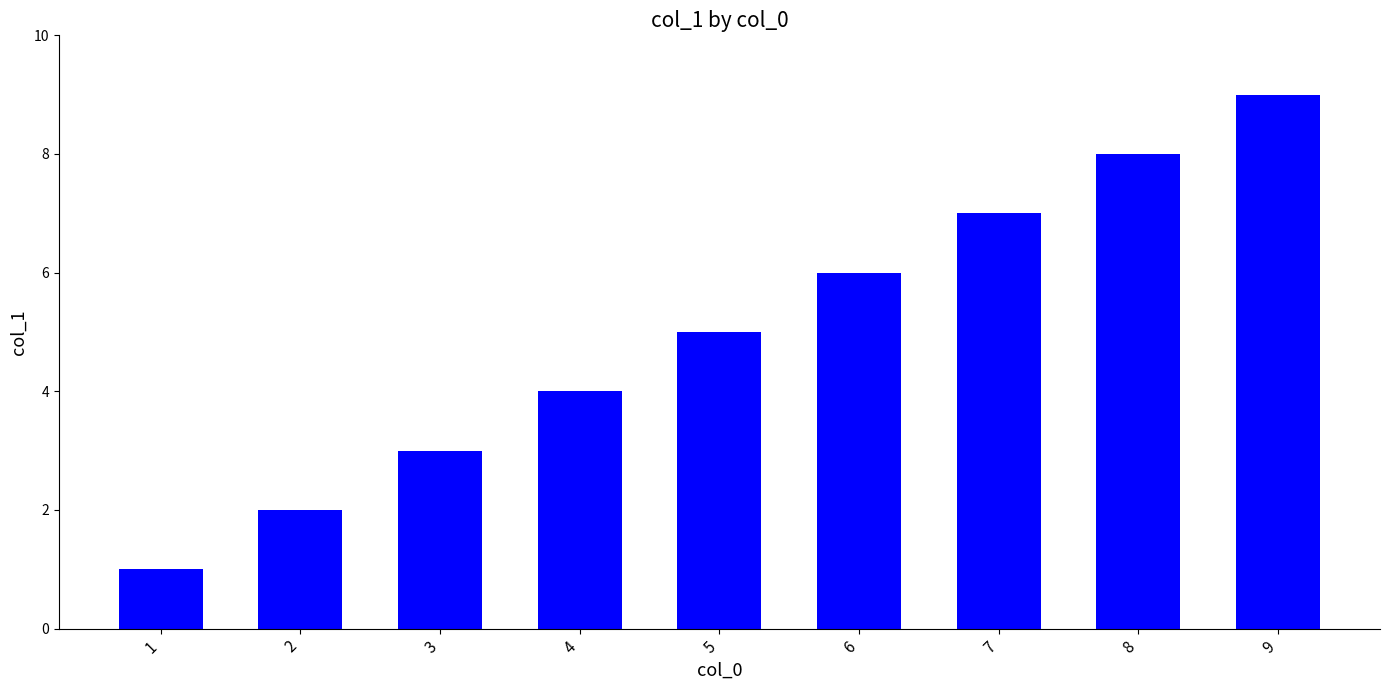

Reading right to left, extract all data points from this chart.

9=9	8=8	7=7	6=6	5=5	4=4	3=3	2=2	1=1